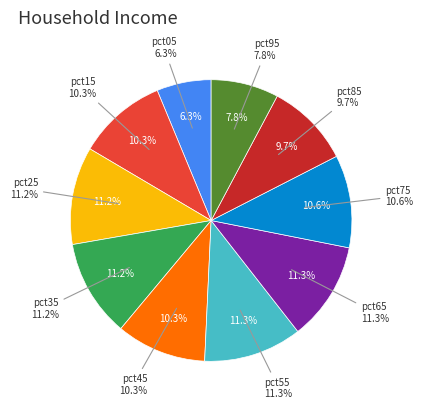

Count the number of slices in the pie.

10